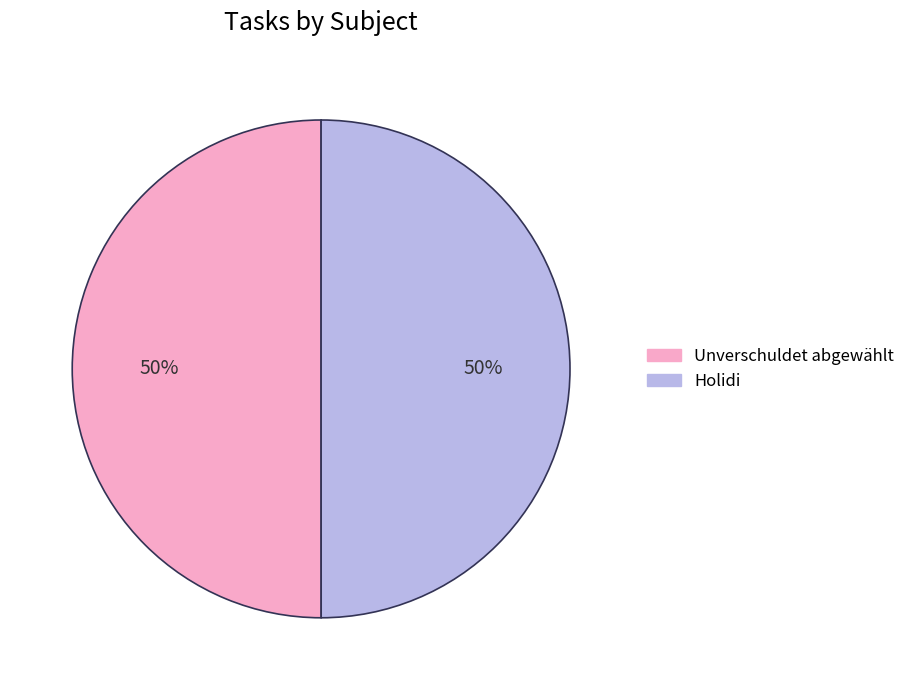

Count the number of slices in the pie.

2